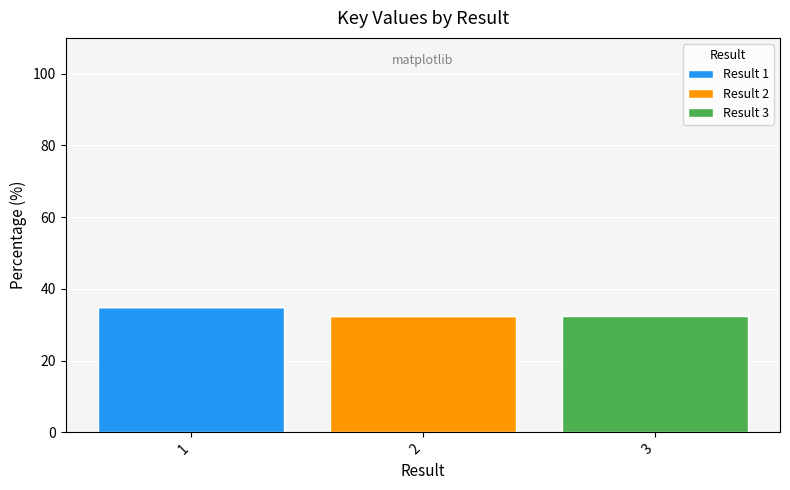

What is the total value across all series at 1?

35.1